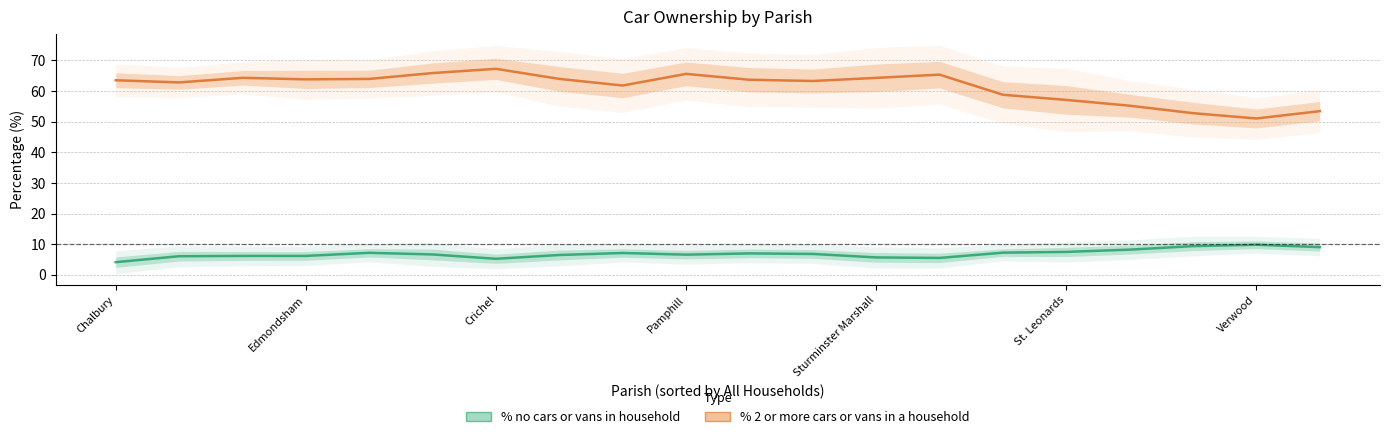

What is the difference between the maximum and minimum values in the % no cars or vans in household series?

5.7